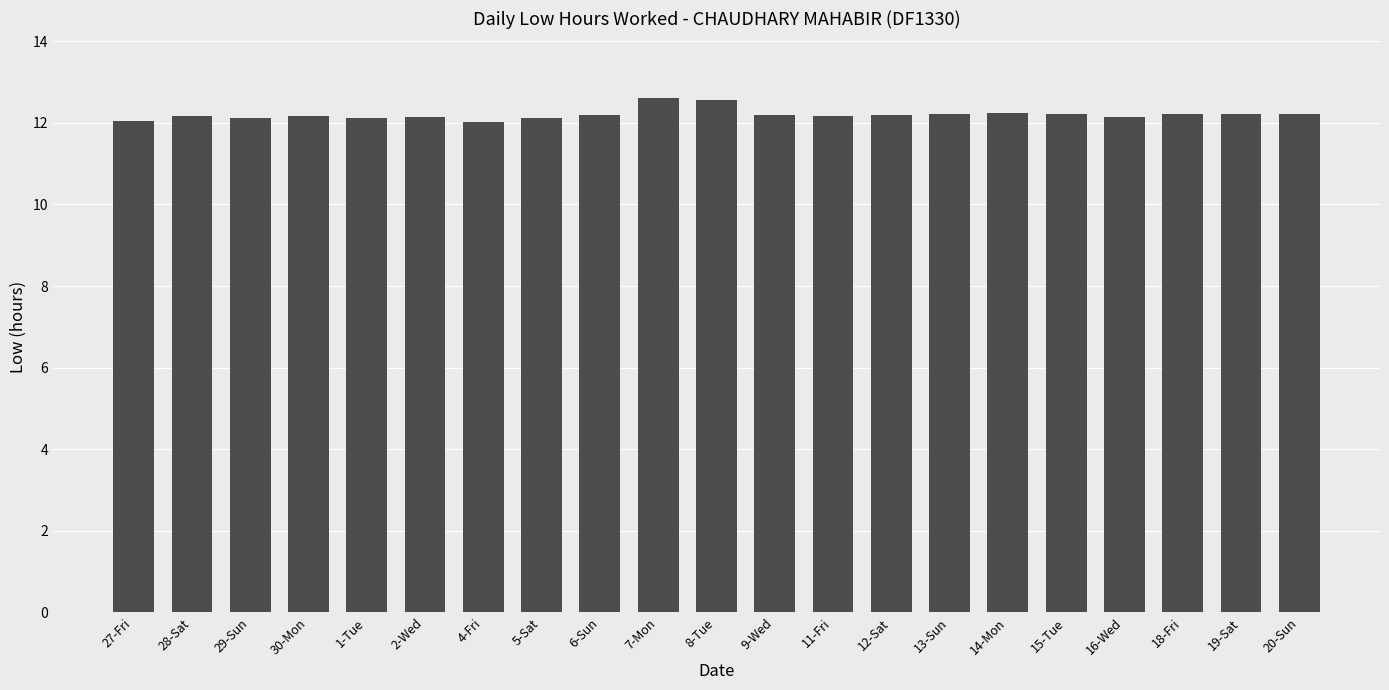

What is the change in value from 28-Sat to 14-Mon?

+0.1